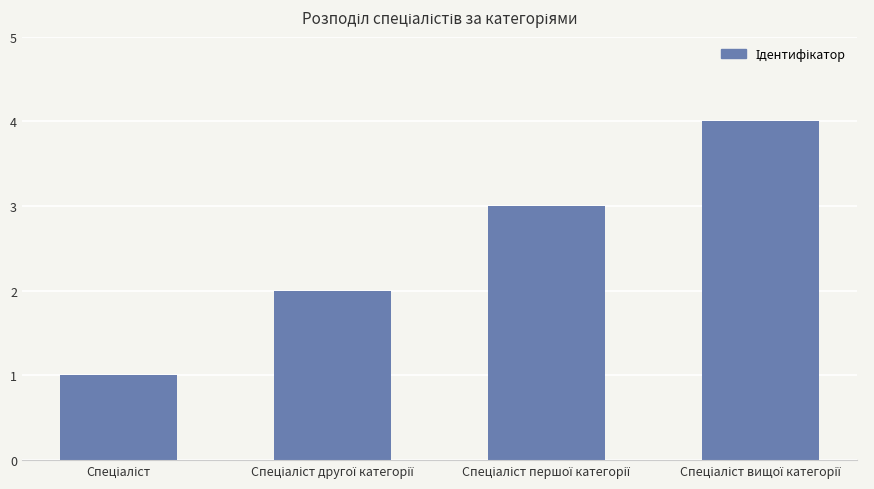

What is the sum of all values?

10